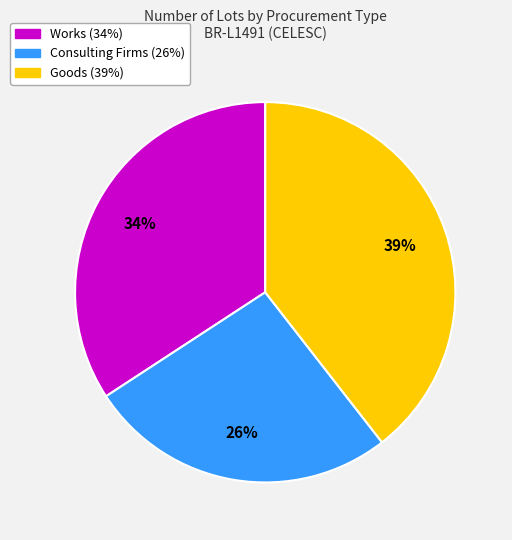

To the nearest percent, what is the difference between the largest and smallest slice percentages?

13%